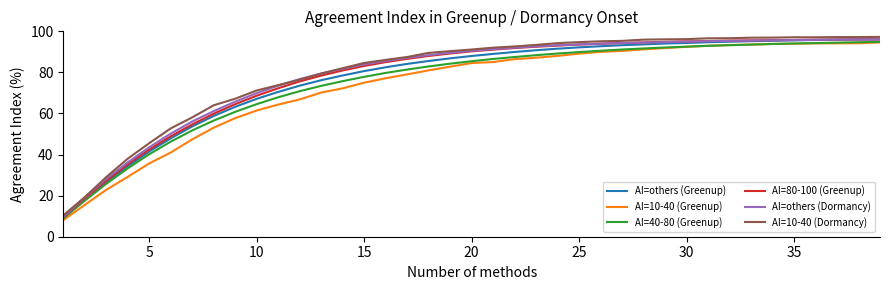

What is the minimum value shown in the chart?

8.1